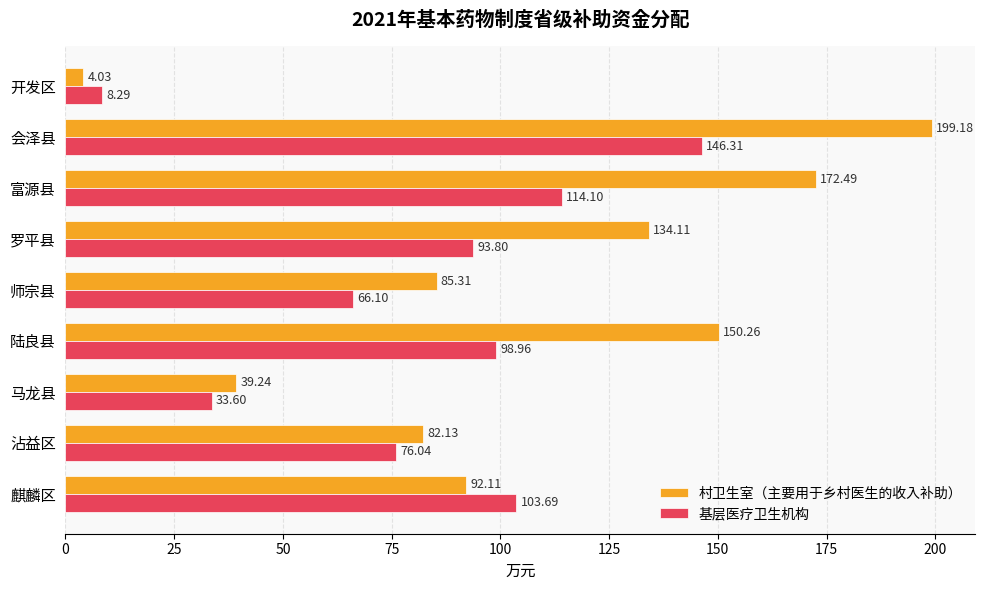

What is the sum of all 村卫生室（主要用于乡村医生的收入补助） values?

958.9